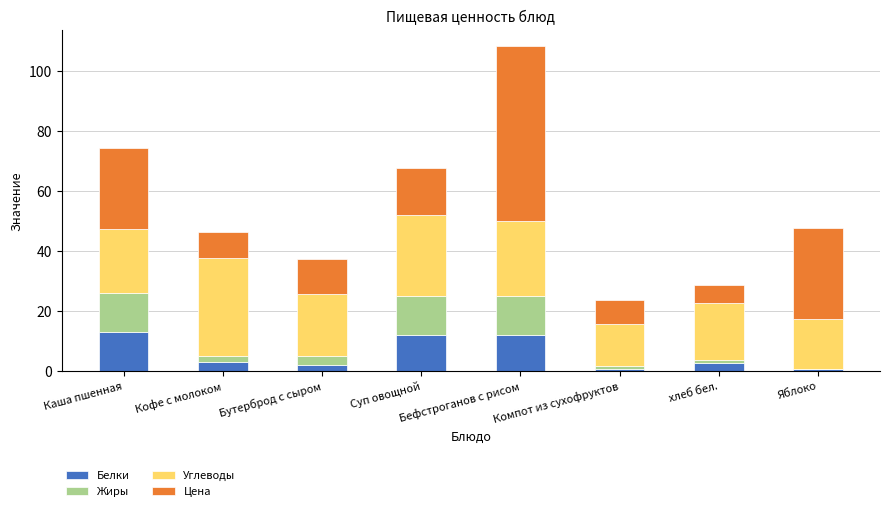

At which category is the sum across all series the highest?

Бефстроганов с рисом